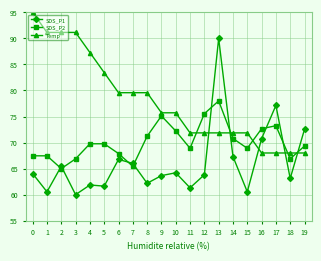

What is the maximum value for SDS_P1?

90.0